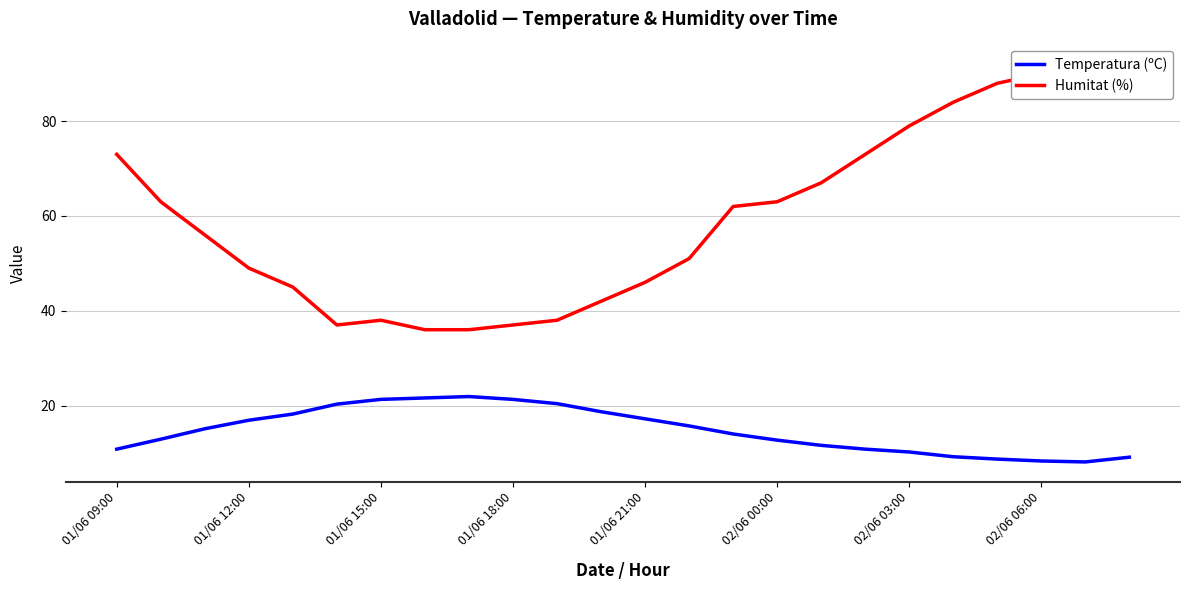

Which has a higher value, 18 or 8?

8